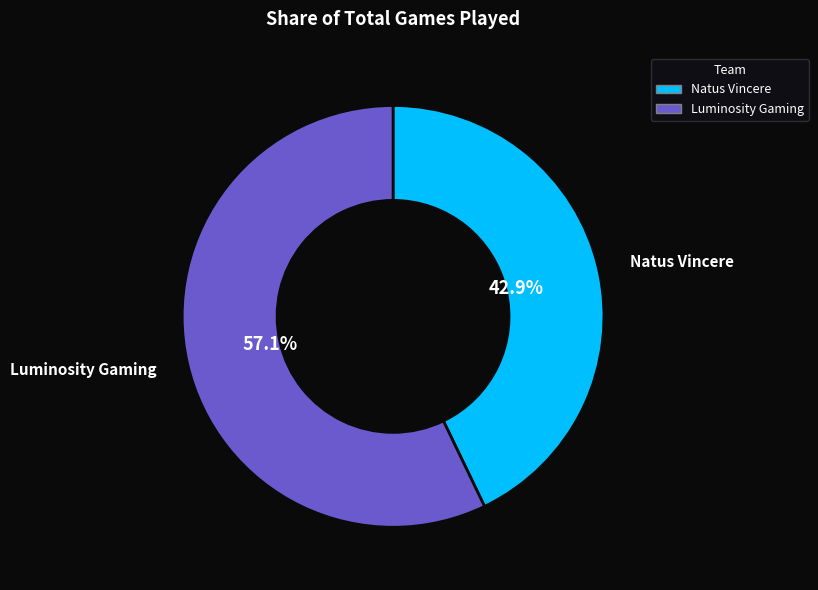

To the nearest percent, what is the average slice percentage?

50%